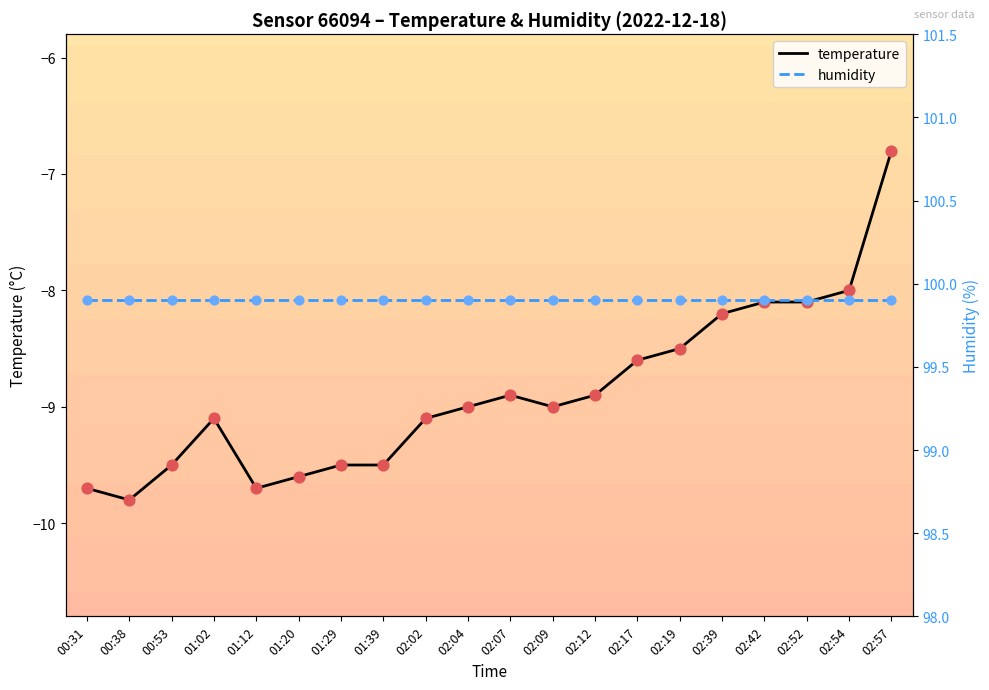

Is the value of temperature at 01:20 greater than the value of humidity at 01:12?

No